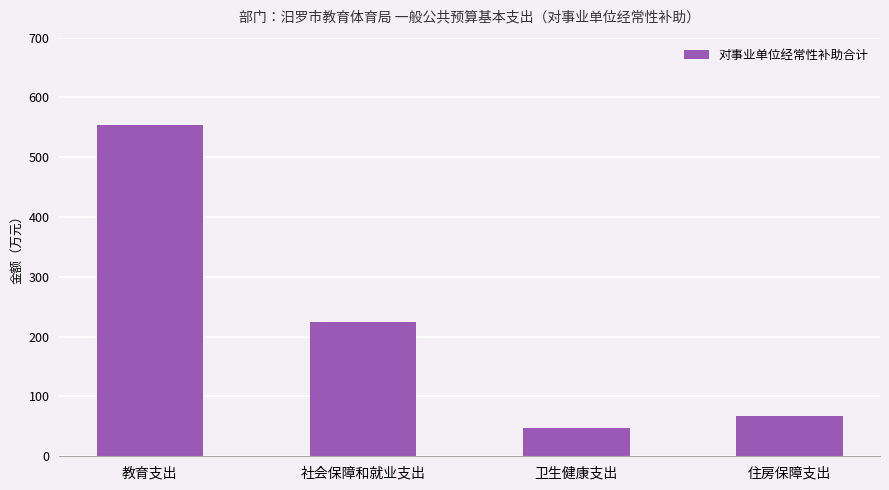

Between 教育支出 and 社会保障和就业支出, which is larger?

教育支出